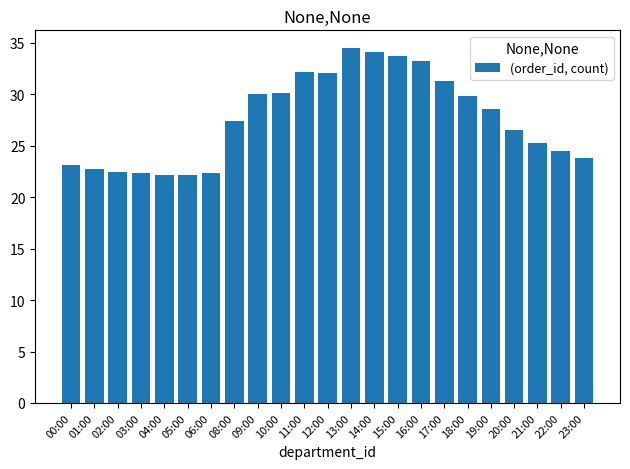

What position from the right is 00:00?

23